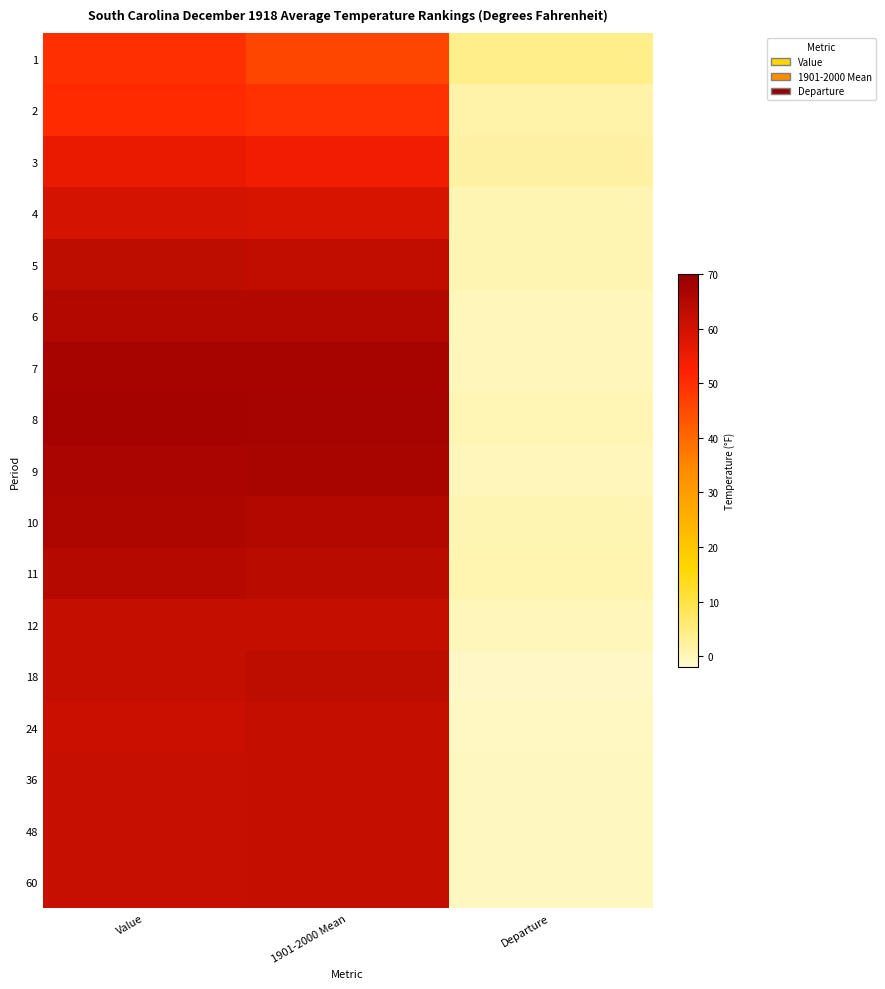

What is the total value across all series at 1901-2000 Mean?

1043.7